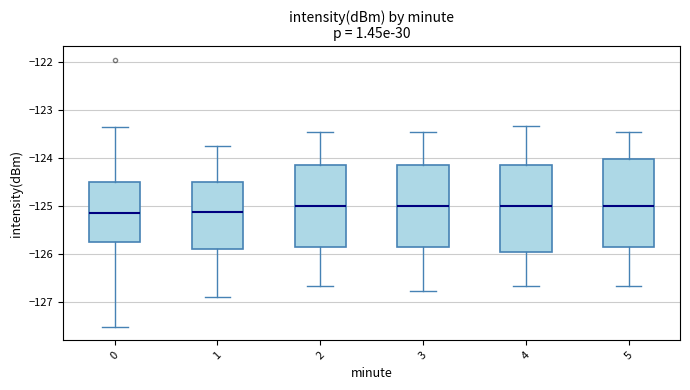

Where does the lower whisker of the box at x = 0 end on the y-axis? The values are not printed on the chart, so give them approximately, as read against the axis.

-127.5